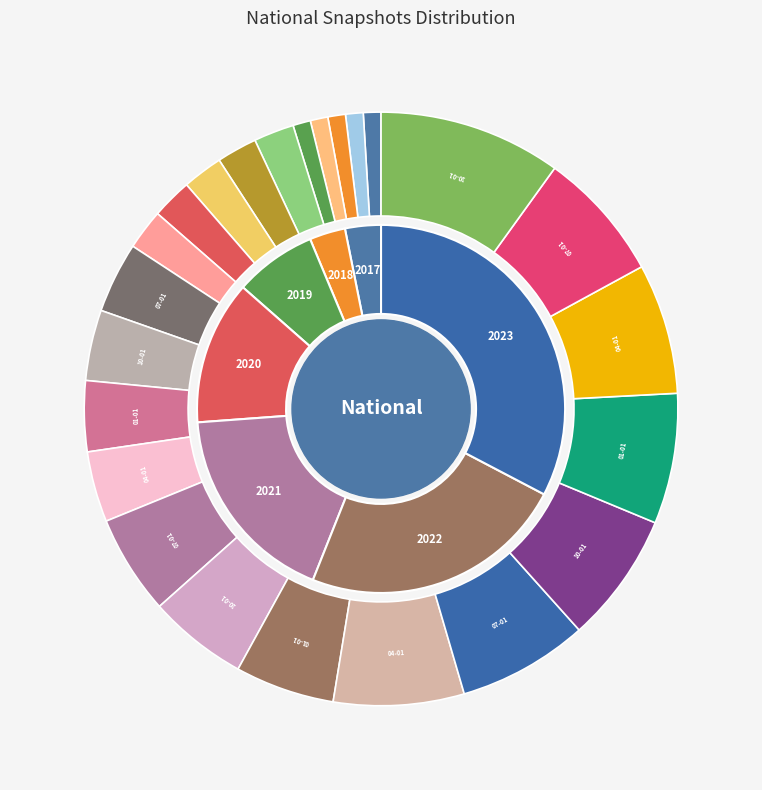

The 2017-12-22 slice represents 1% of the pie. True or false?

True